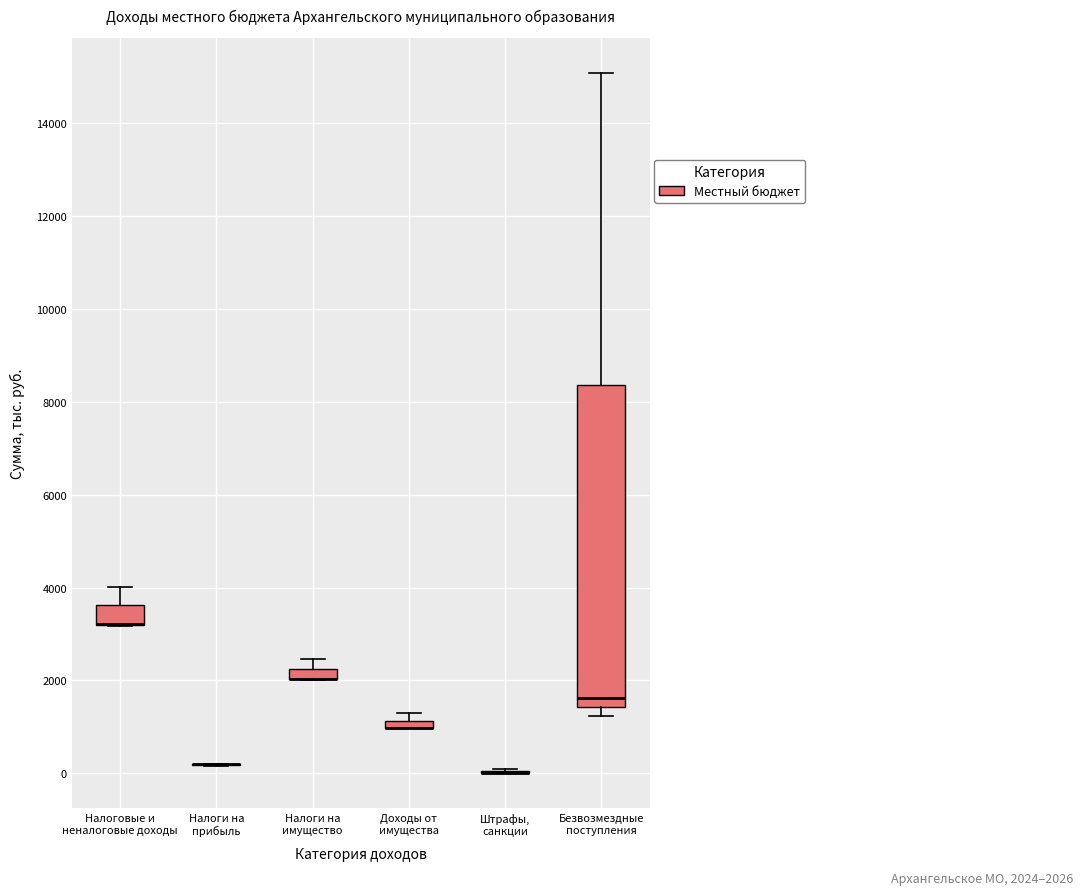

Where is the lower edge of the box for Безвозмездные поступления on the y-axis? The values are not printed on the chart, so give them approximately, as read against the axis.

1400